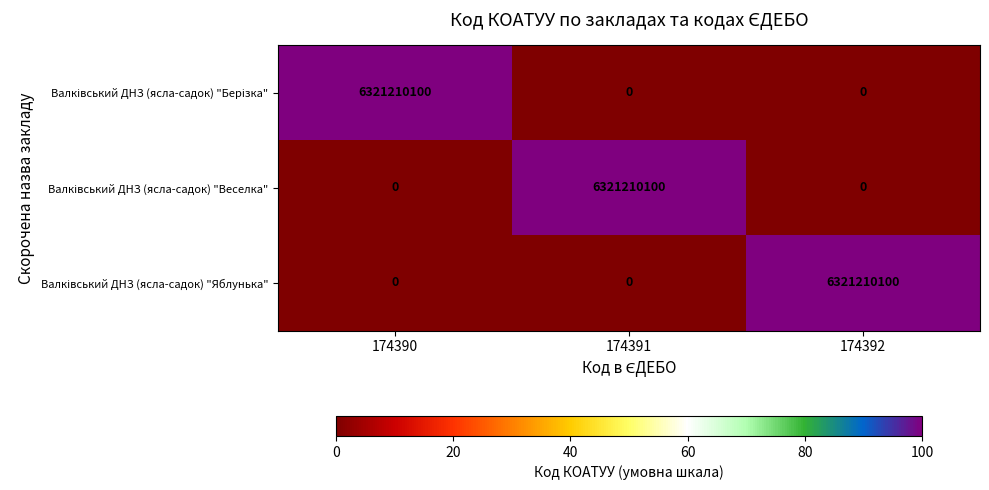

How many data points does each series have?

3